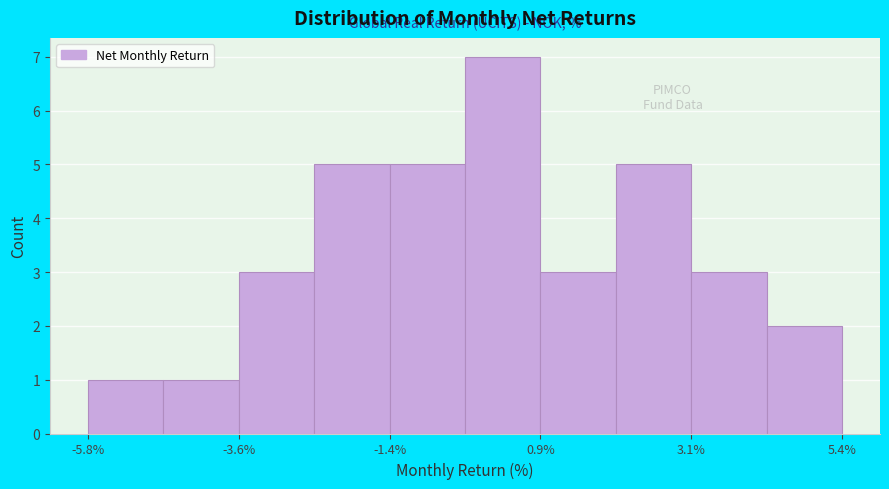

Read against the x-axis, roughly where is the centre of the tallest bar?

0.5